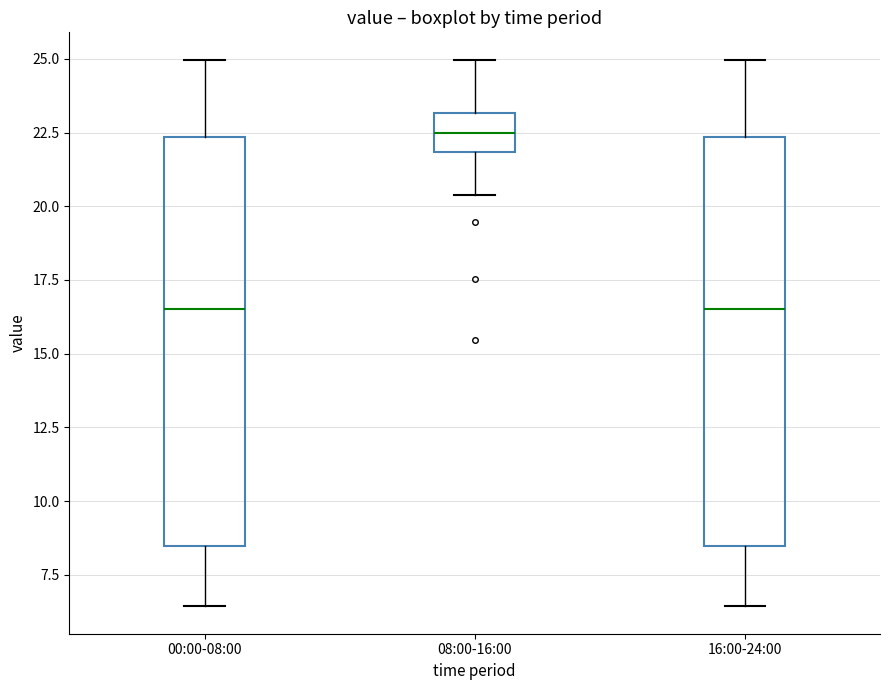

Reading left to right, transcribe this box plot: for each box, give where its median line is, the range the box spans, and where its two whiskers end, as read against the y-axis. The values are not printed on the chart, so give them approximately, as read against the axis.

00:00-08:00: median 16.5, box 8.5 to 22.5, whiskers 6.5 to 25.0
08:00-16:00: median 22.5, box 22.0 to 23.0, whiskers 20.5 to 25.0
16:00-24:00: median 16.5, box 8.5 to 22.5, whiskers 6.5 to 25.0